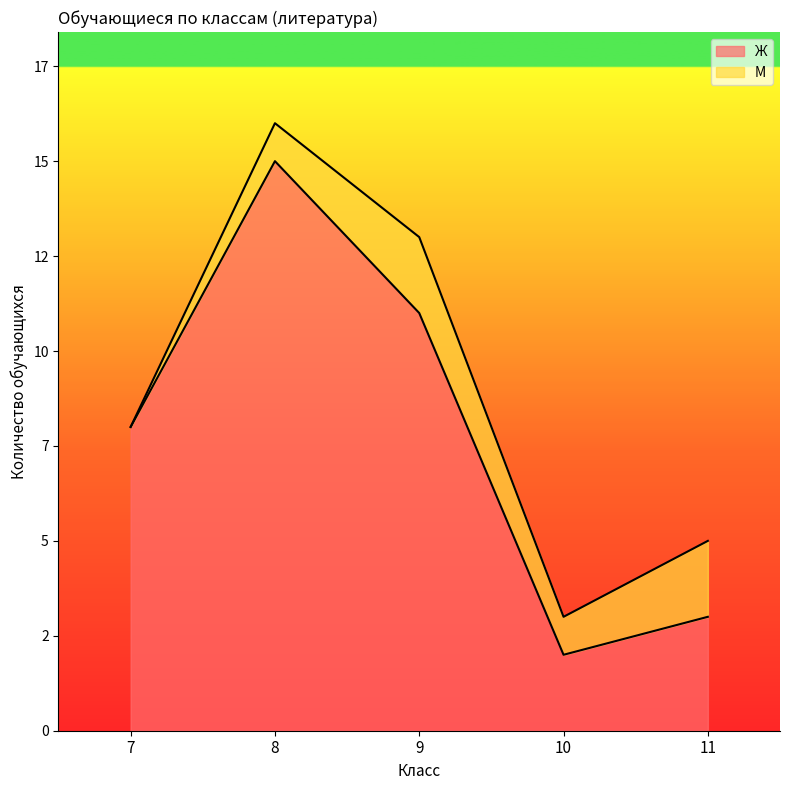

What is the maximum value shown in the chart?

15